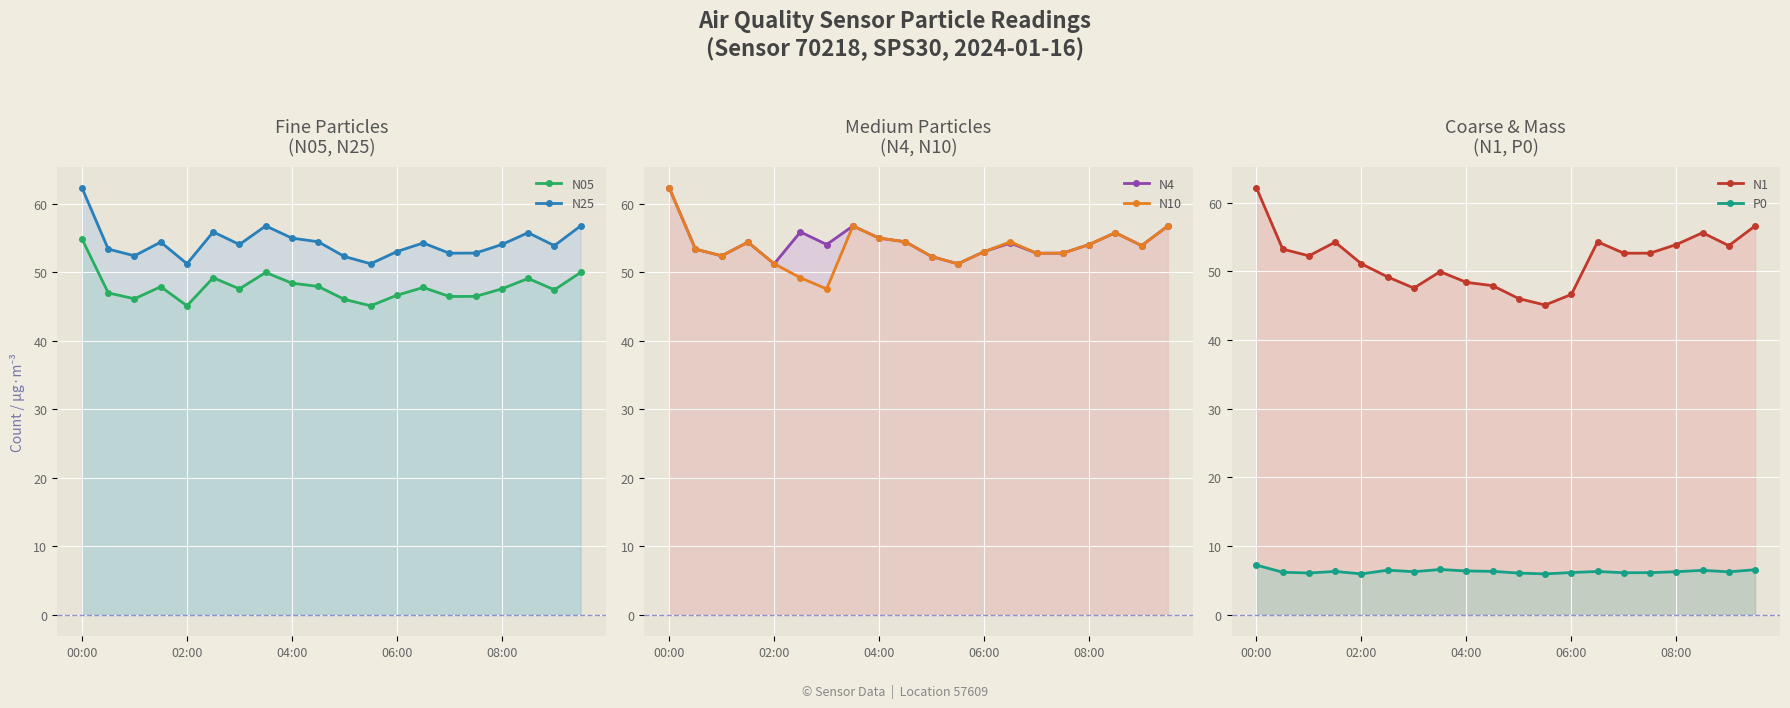

What is the maximum value for N25 (line)?

62.3